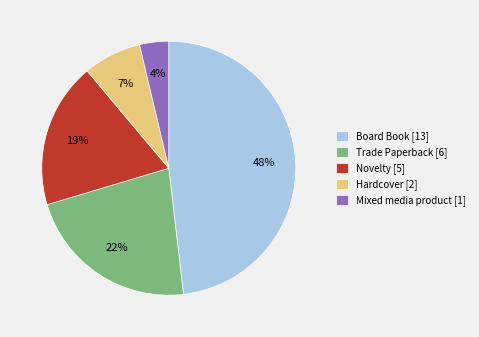

How many slices are in this pie chart?

5